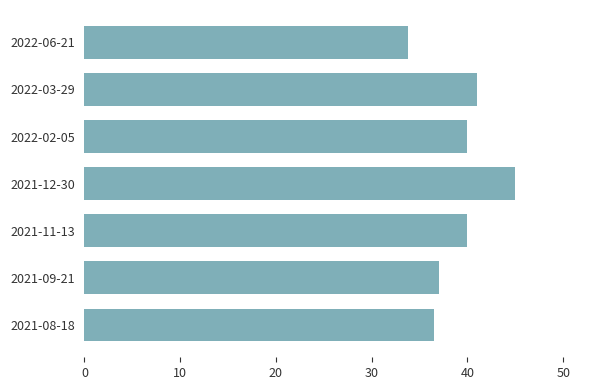

What is the maximum value shown in the chart?

45.0